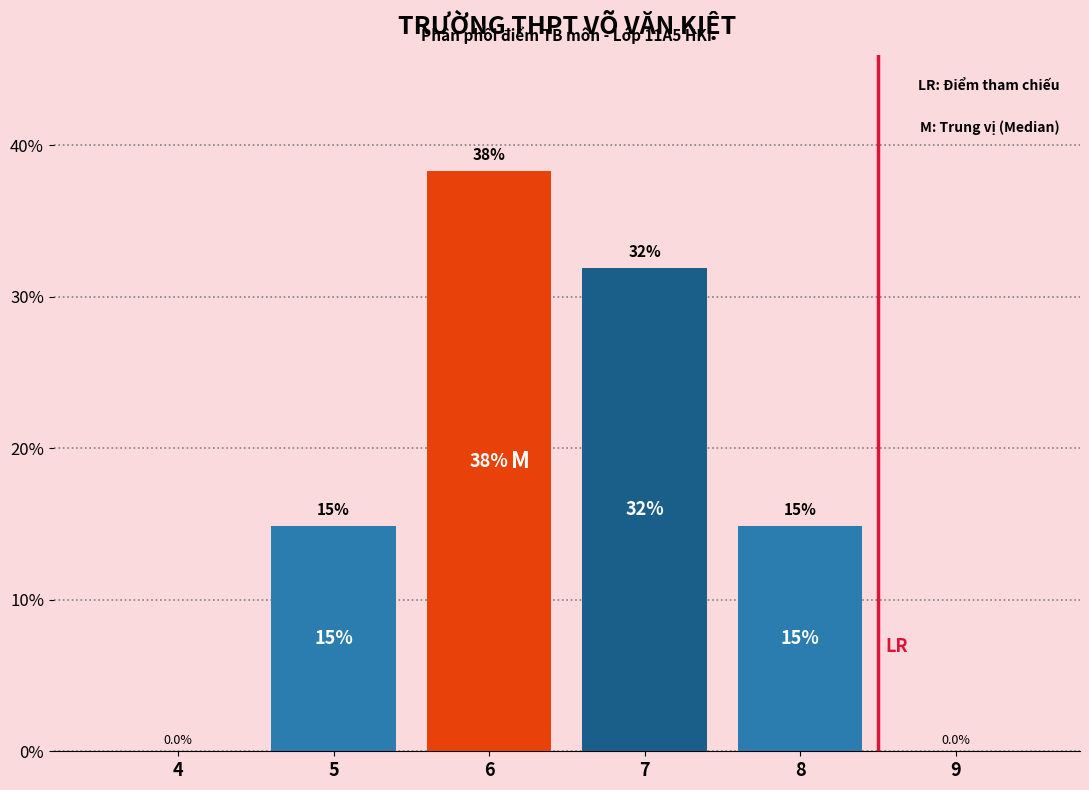

Are the bars horizontal?

No